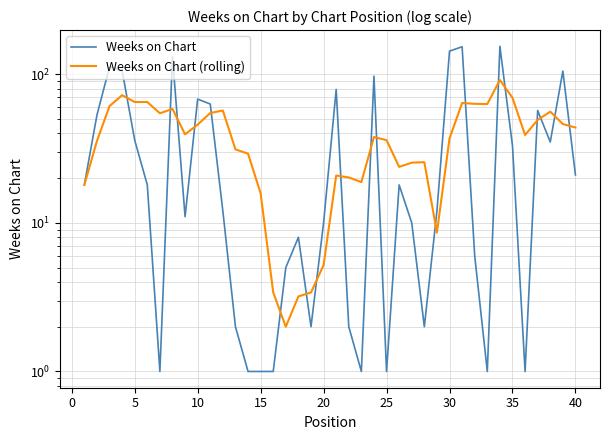

Which label corresponds to the smallest value in the chart?

25